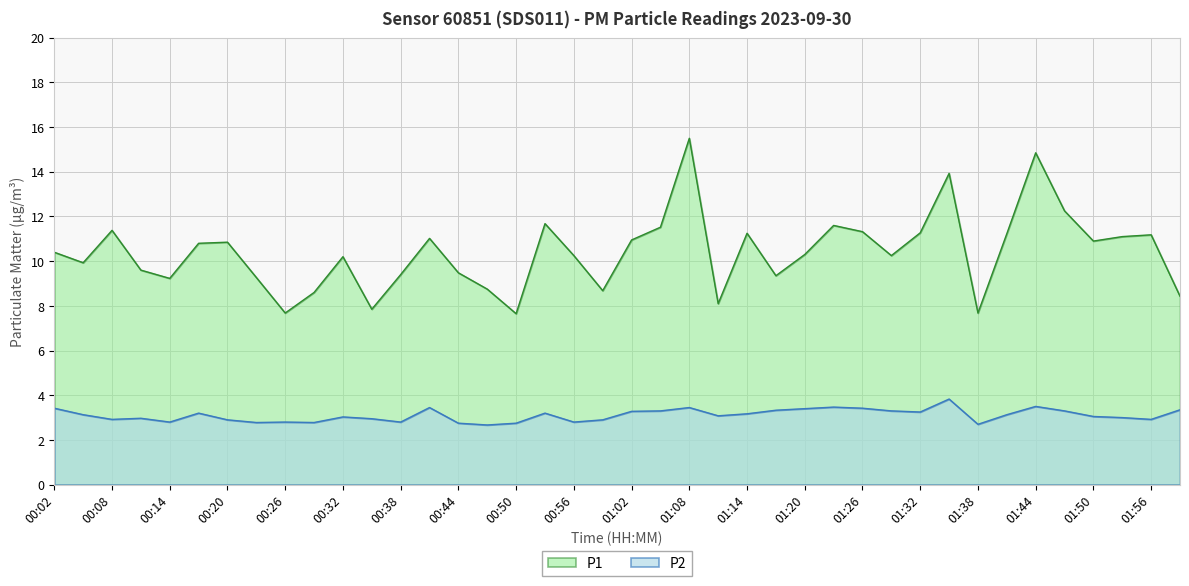

Is it true that P1 equals 9.4 at 00:38?

True